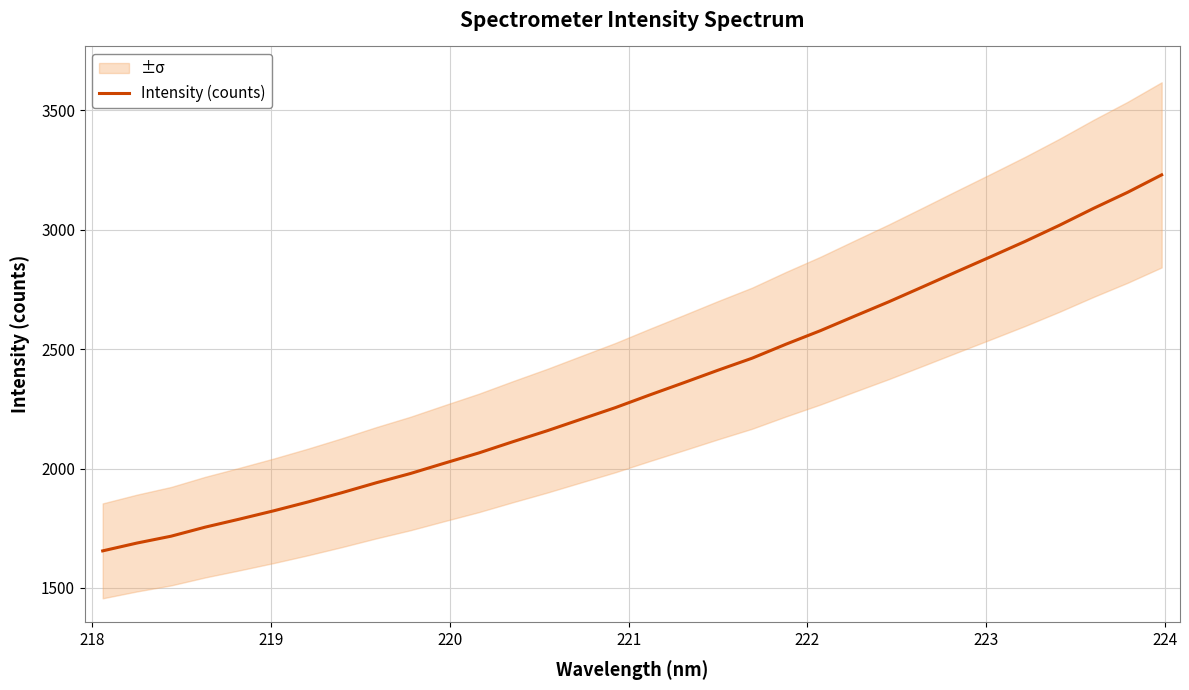

What is the smallest value displayed?

1655.4